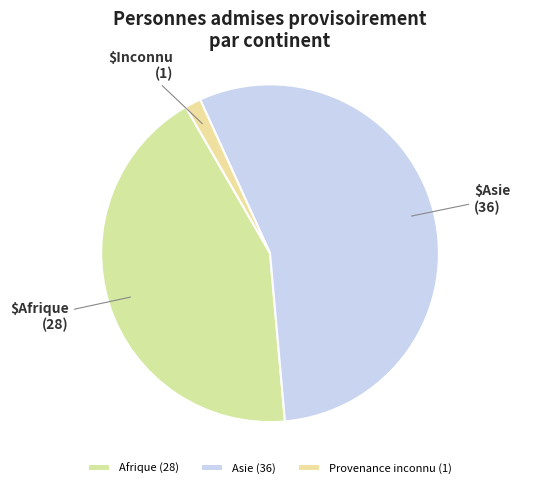

Rank the categories by value from highest to lowest.

Asie, Afrique, Provenance inconnu